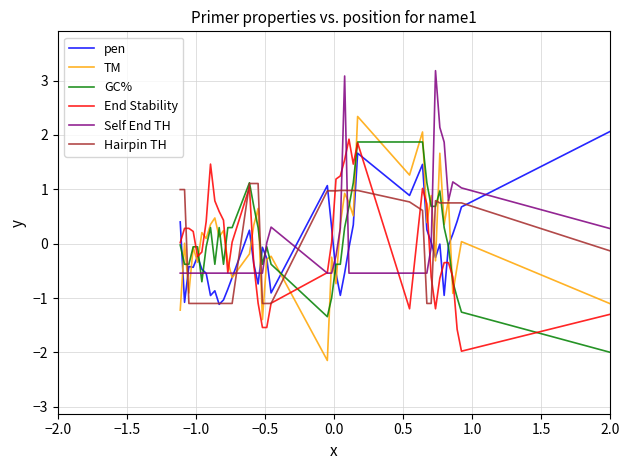

How many times do End Stability and TM cross each other?

12